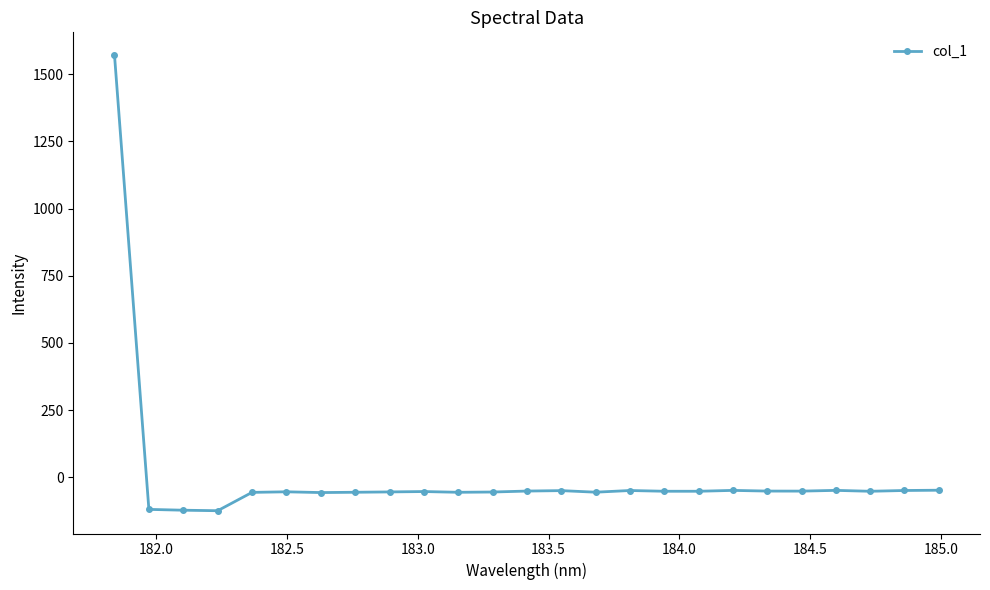

What is the difference between the maximum and minimum values?

1694.1